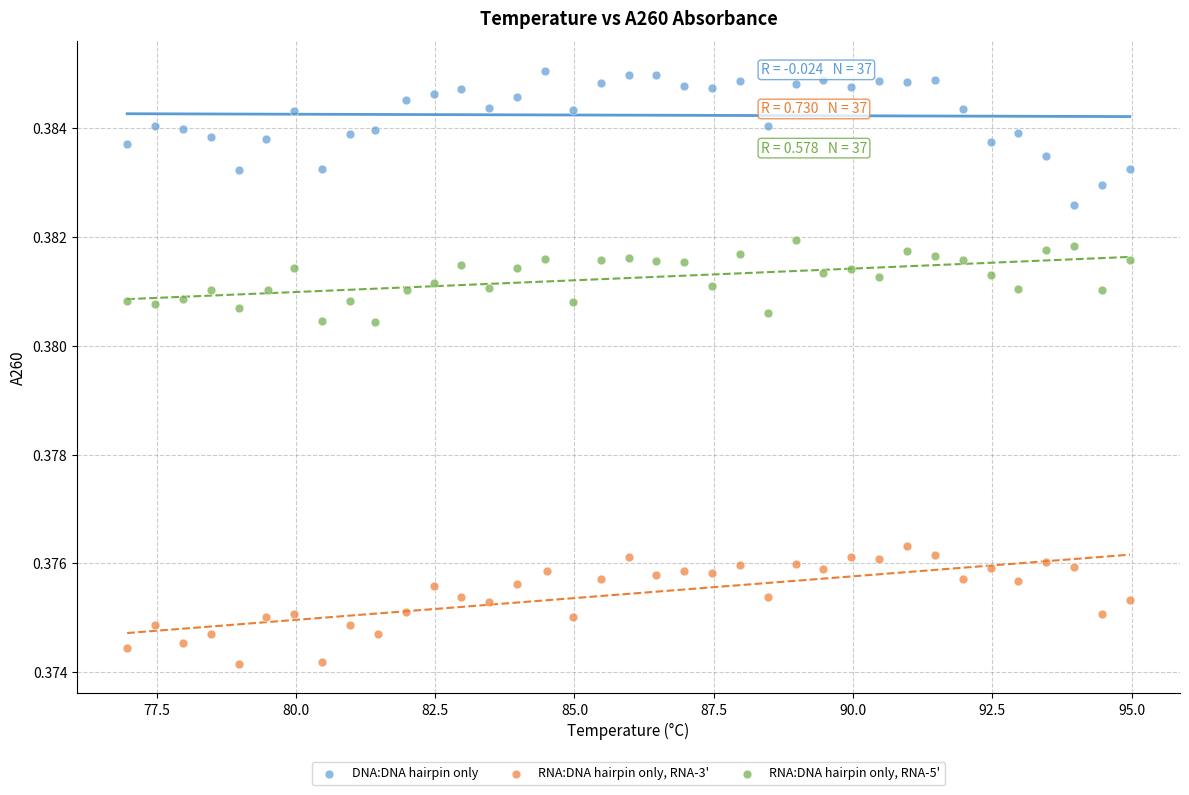

Which series contains the lowest Y value?

RNA:DNA hairpin only, RNA-3'